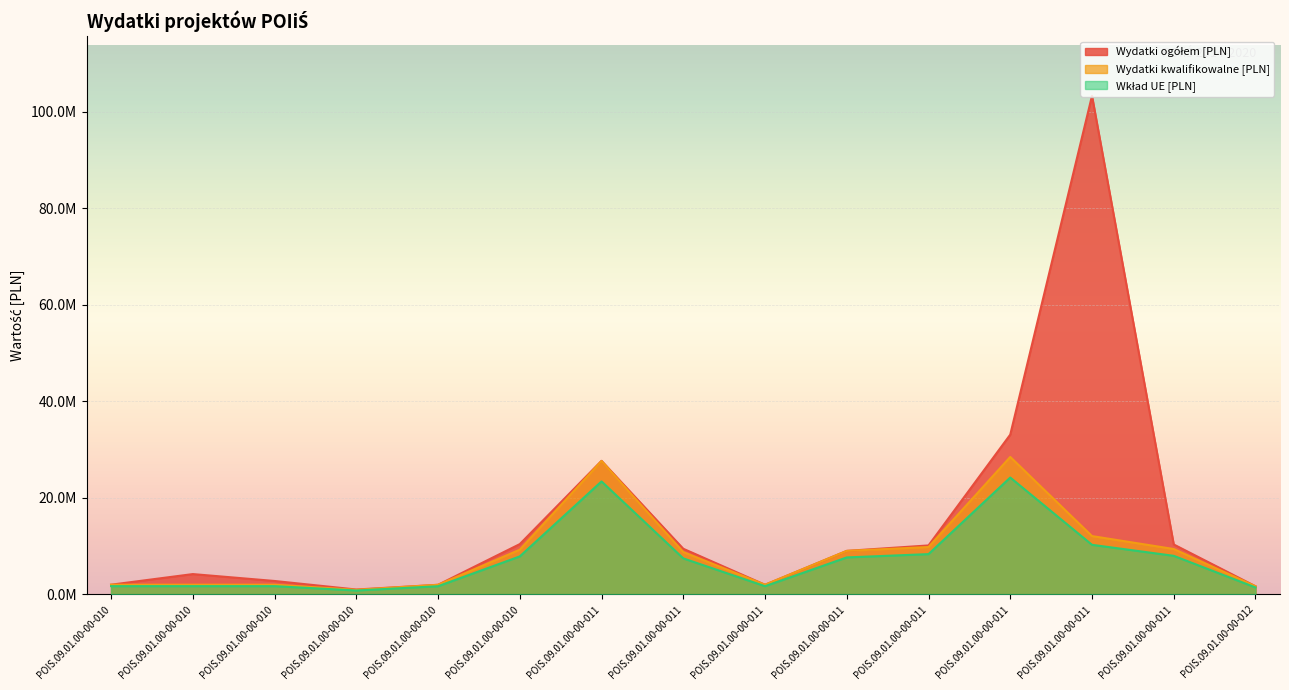

The Wydatki kwalifikowalne [PLN] series shows 2000000.0 at POIS.09.01.00-00-010. True or false?

True